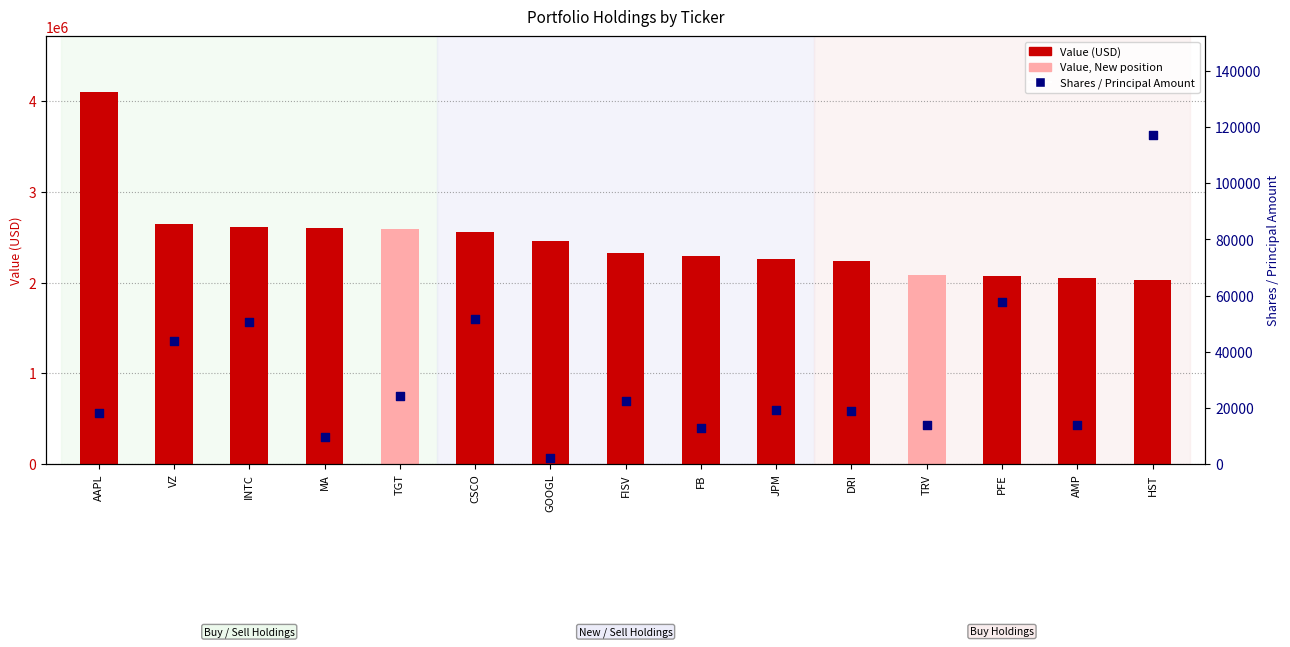

Which series contains the highest Y value?

Value (count)